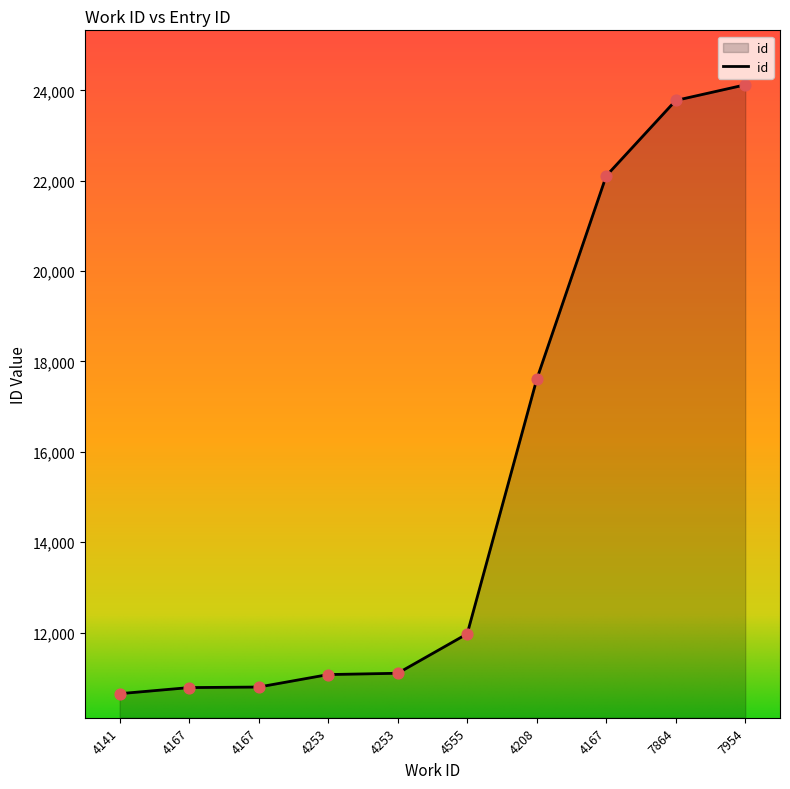

How many lines are shown in the chart?

1